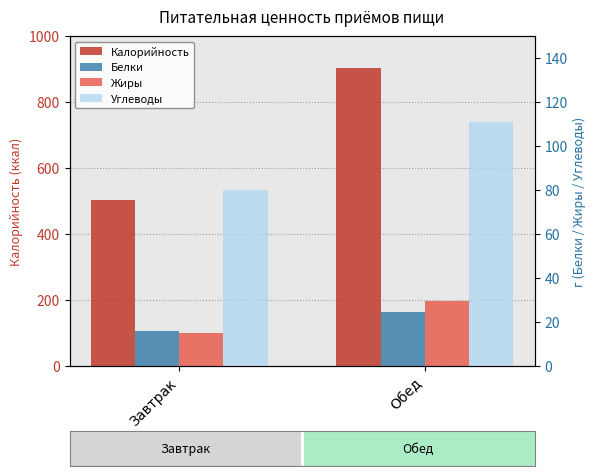

What is the difference between the highest and lowest values at Обед?

878.9